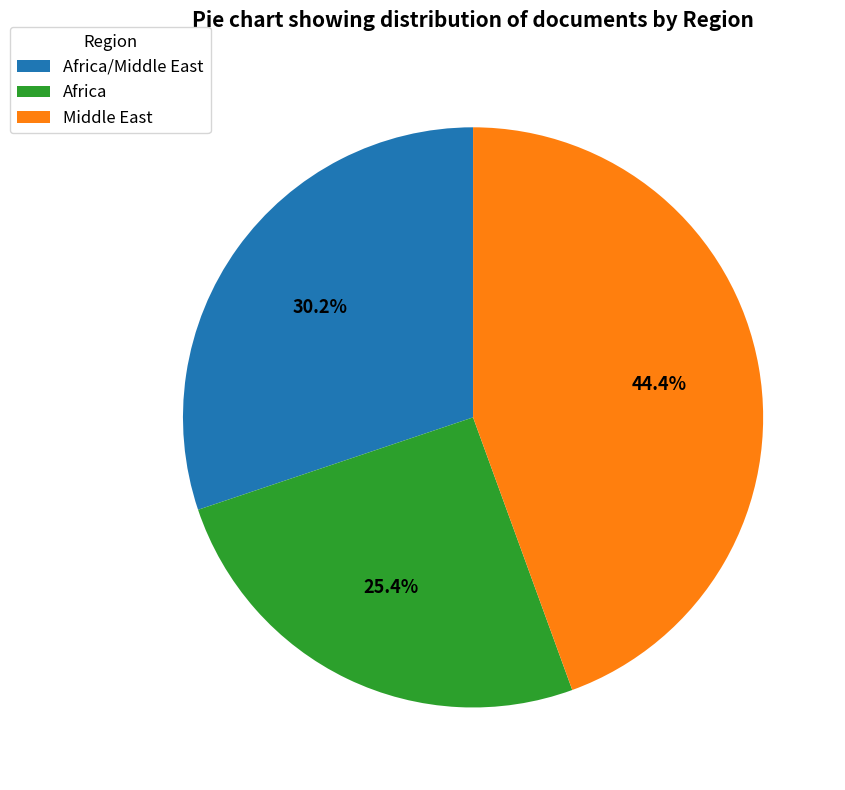

Which category has the smallest portion of the pie?

Africa